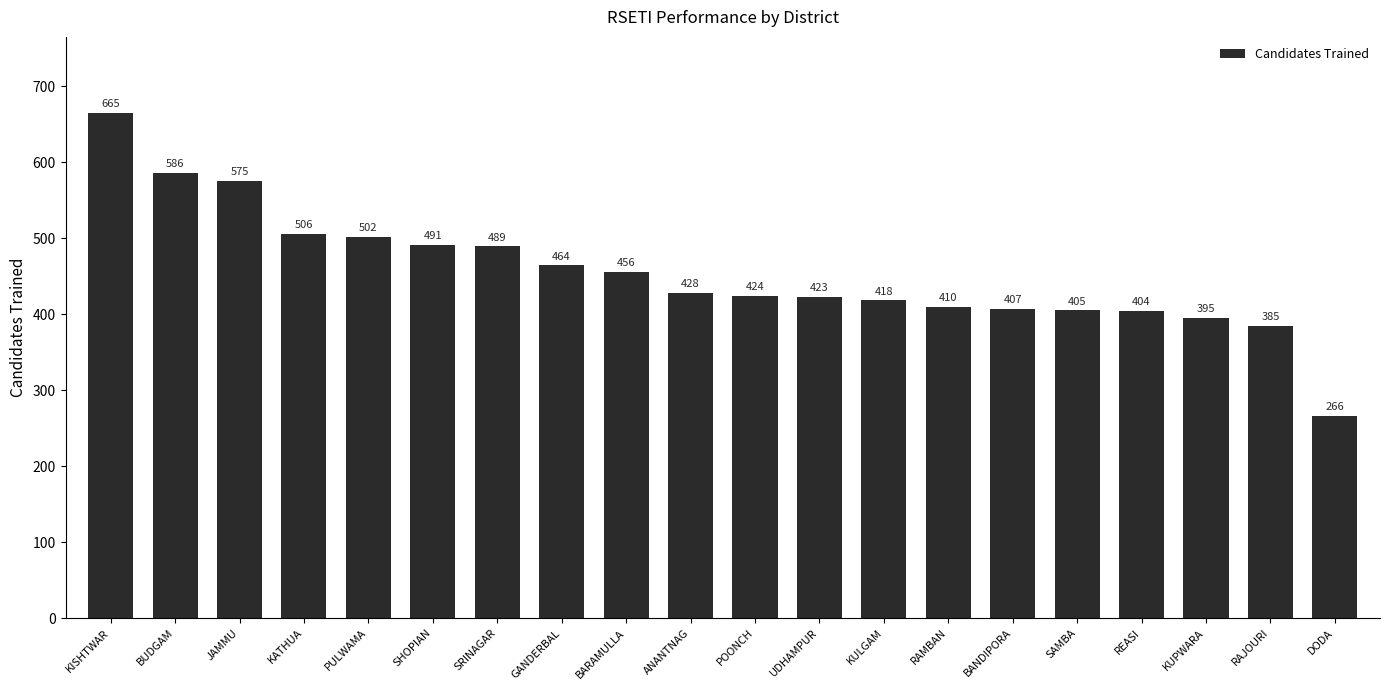

How many distinct data groups are displayed?

1